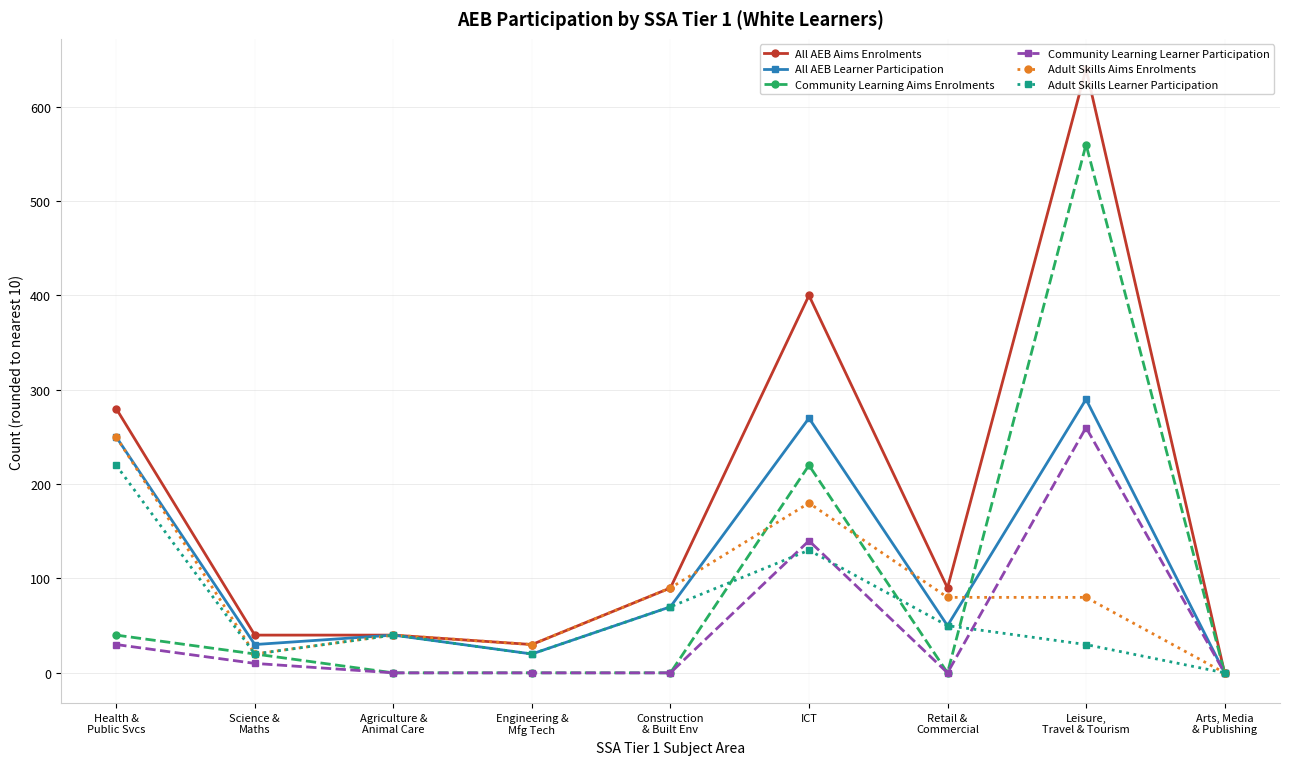

What is the difference between the maximum and minimum values in the Adult Skills Learner Participation series?

220